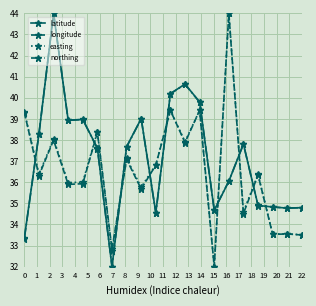

What is the maximum value shown in the chart?

44.0